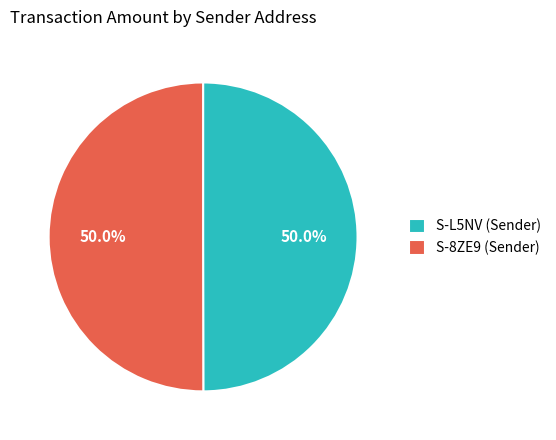

Do S-8ZE9 (Sender) and S-L5NV (Sender) together represent more than half of the pie?

Yes